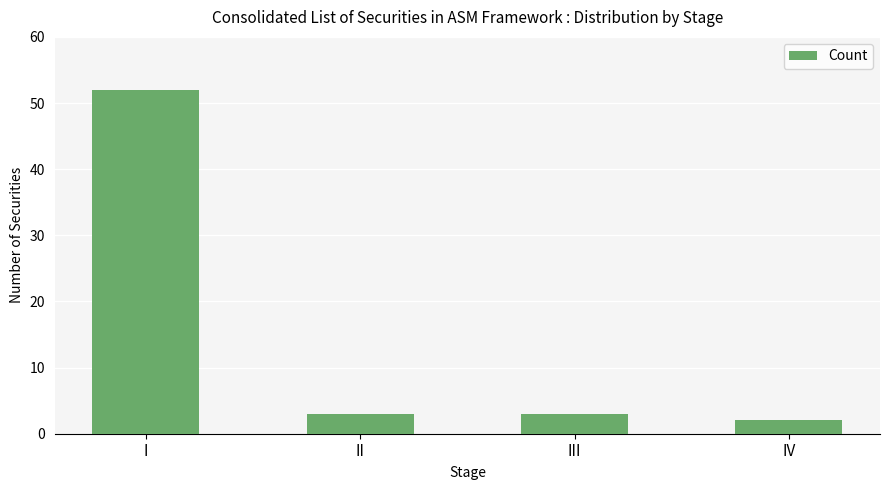

Reading right to left, what are all the values shown in this chart?

2	3	3	52